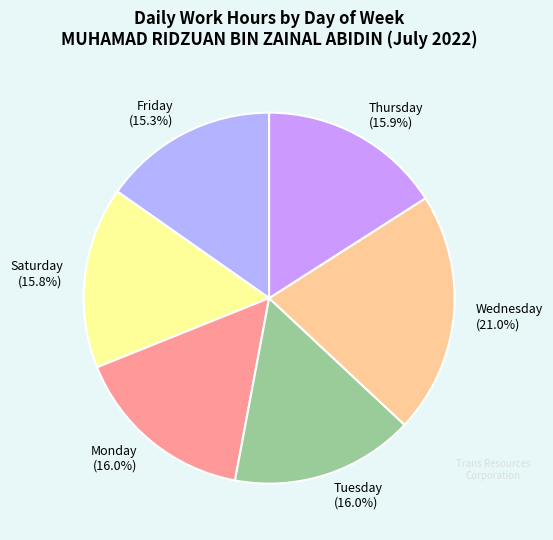

Which slice is the largest?

Wednesday (21.0%)